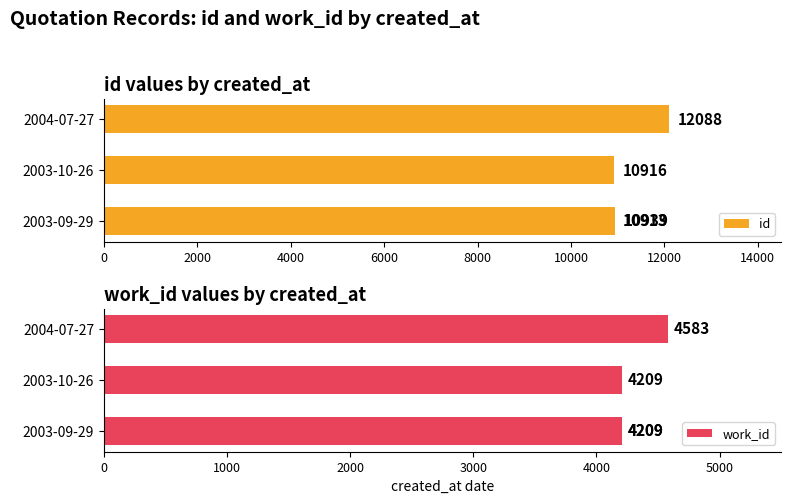

Is it true that id equals 10939 at 4000?

True